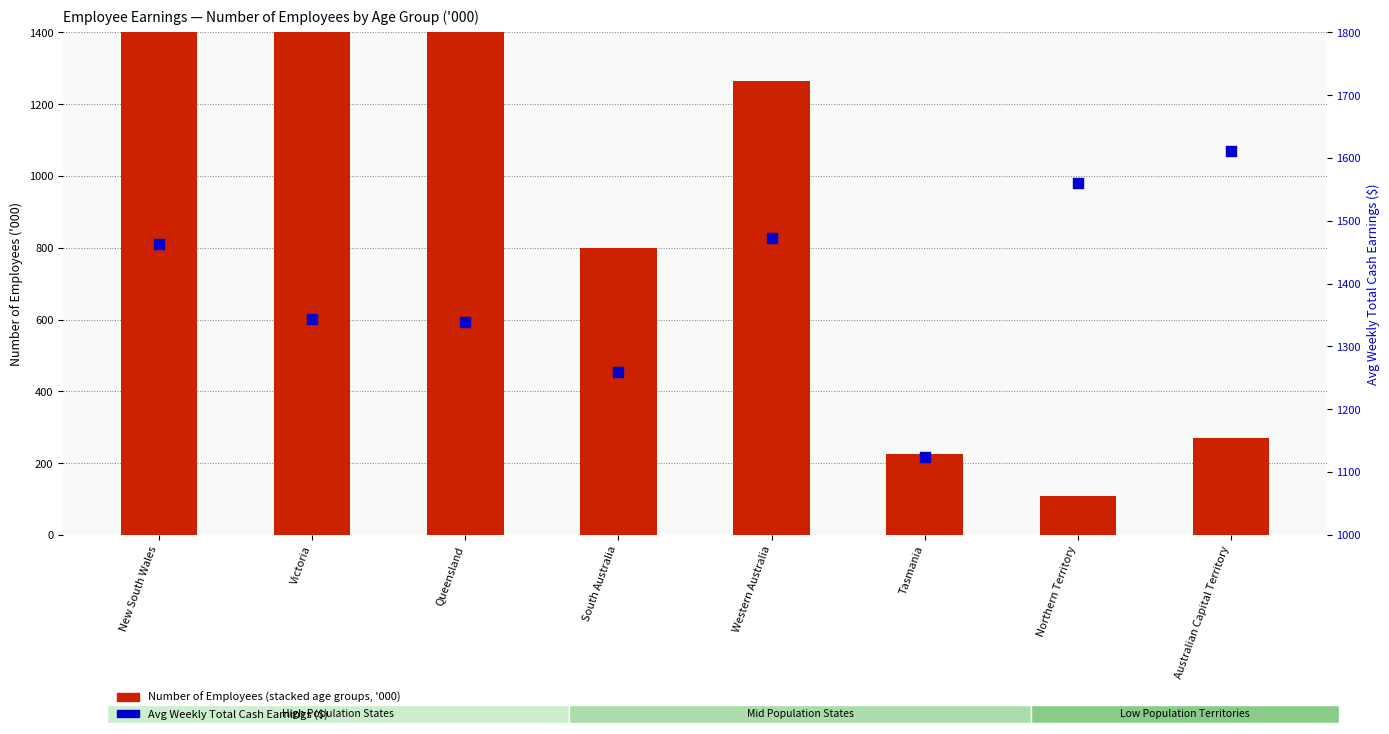

At how many categories does at least one series exceed 1086?

8